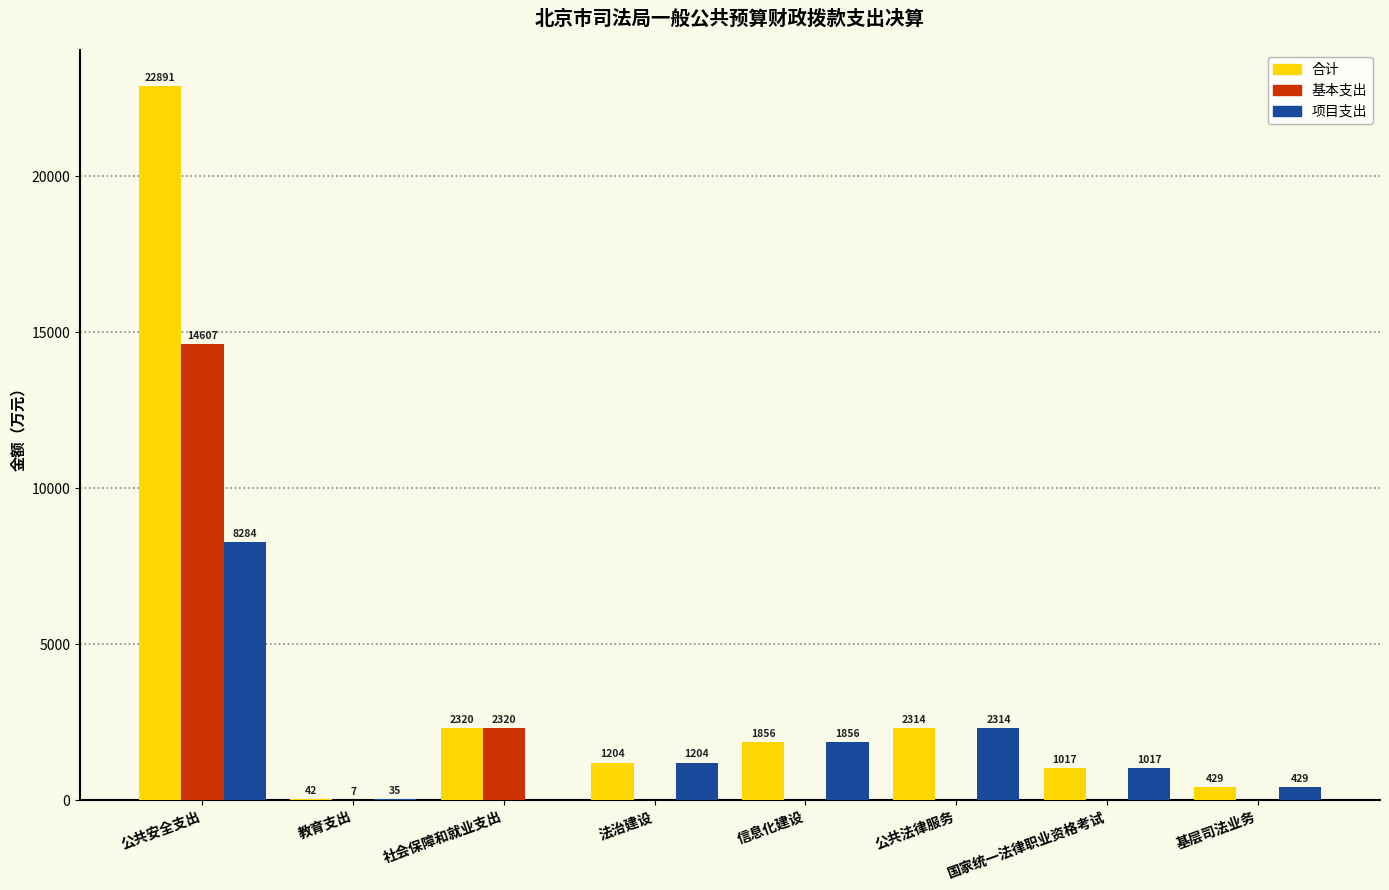

Which category has the highest value in the 项目支出 series?

公共安全支出